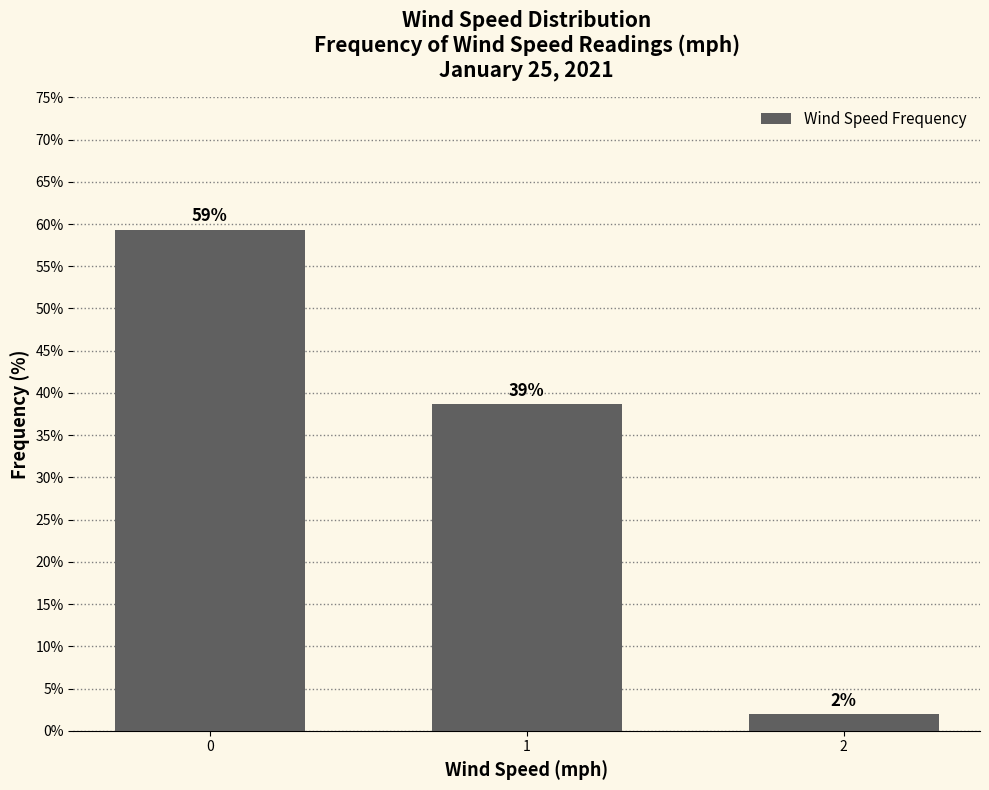

What is the value of the 1st bar from the left?

59.3